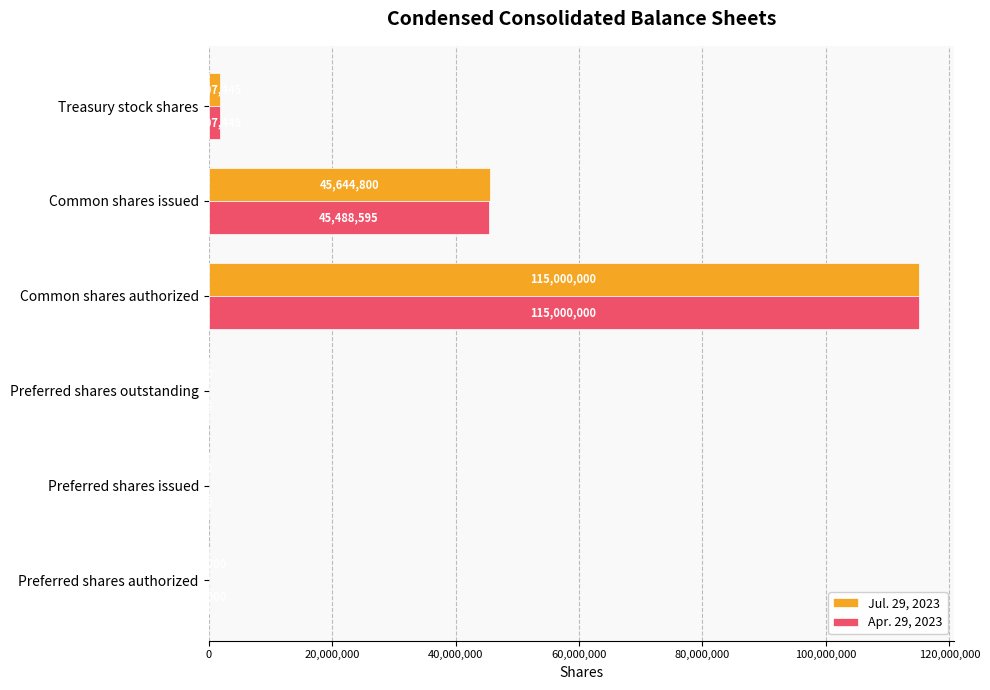

Which series changed the most between Common shares authorized and Common shares issued?

Apr. 29, 2023